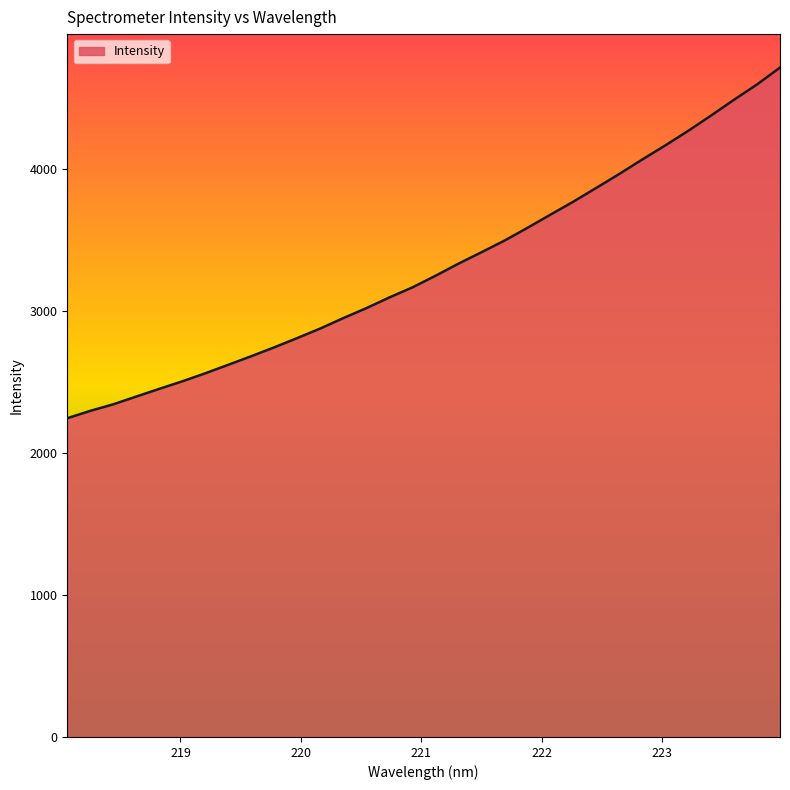

What is the greatest value displayed?

4715.6